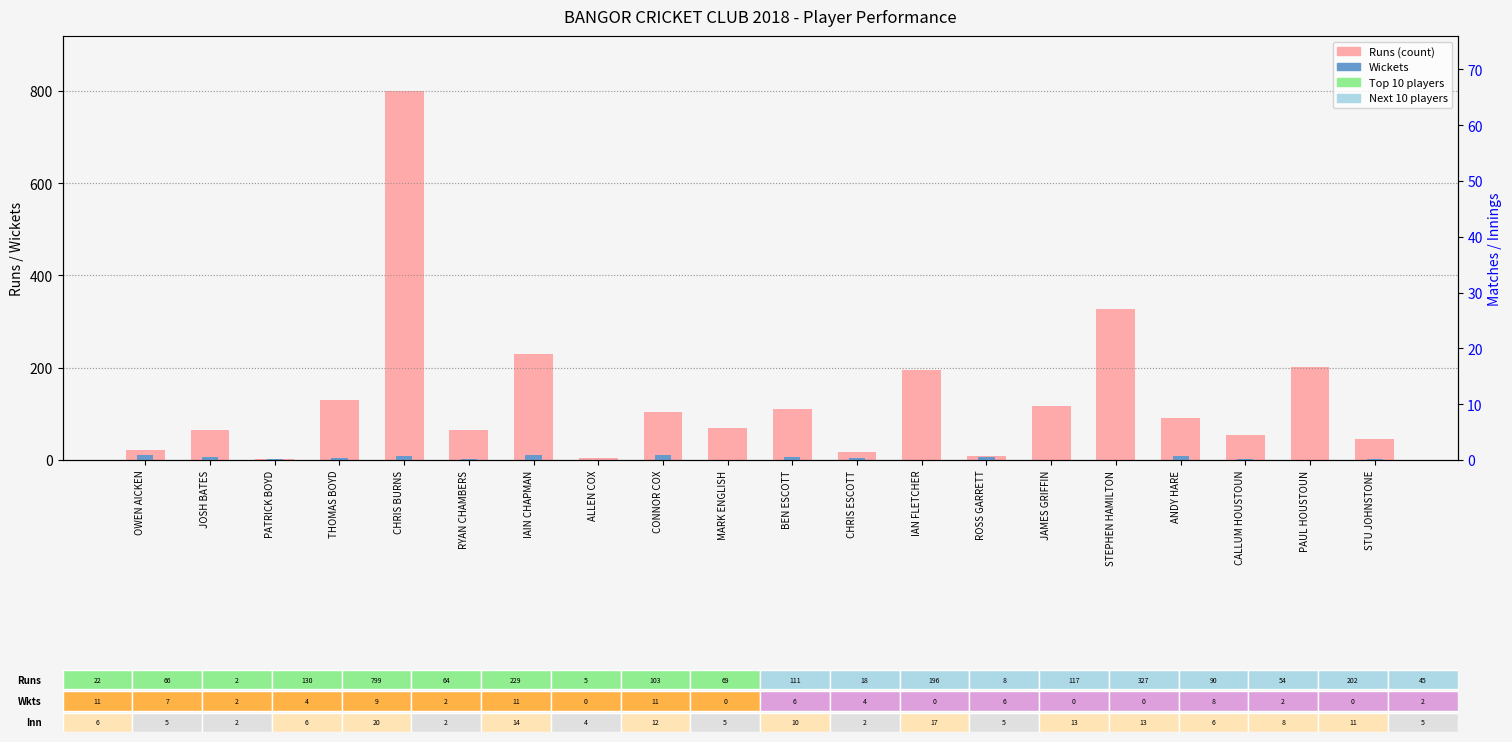

How many categories are shown in the chart?

20